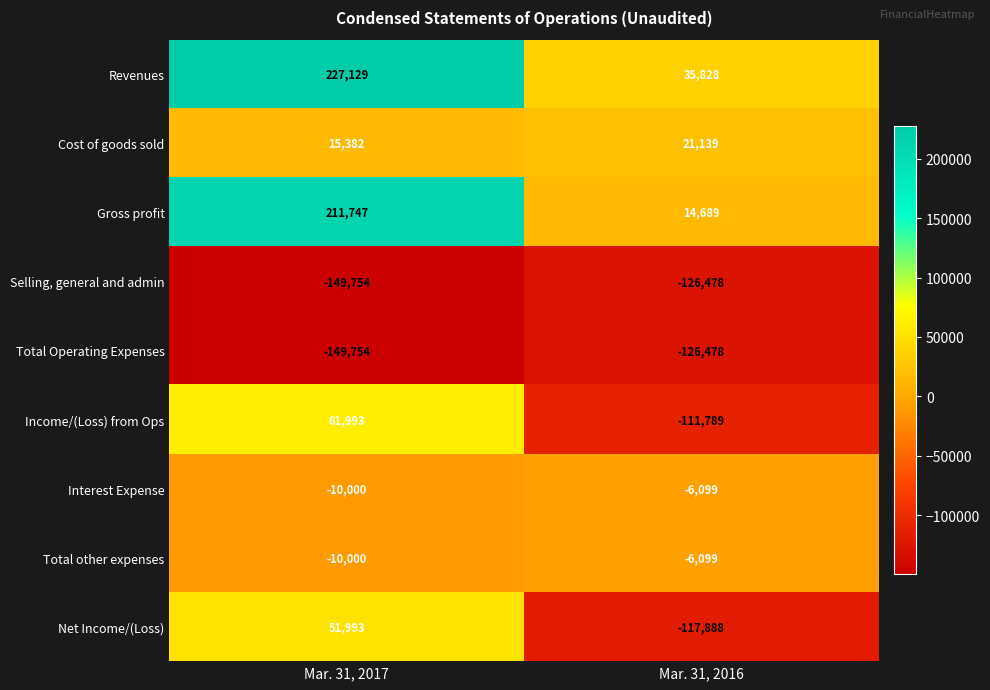

What is the average value of the Total Operating Expenses series?

-138116